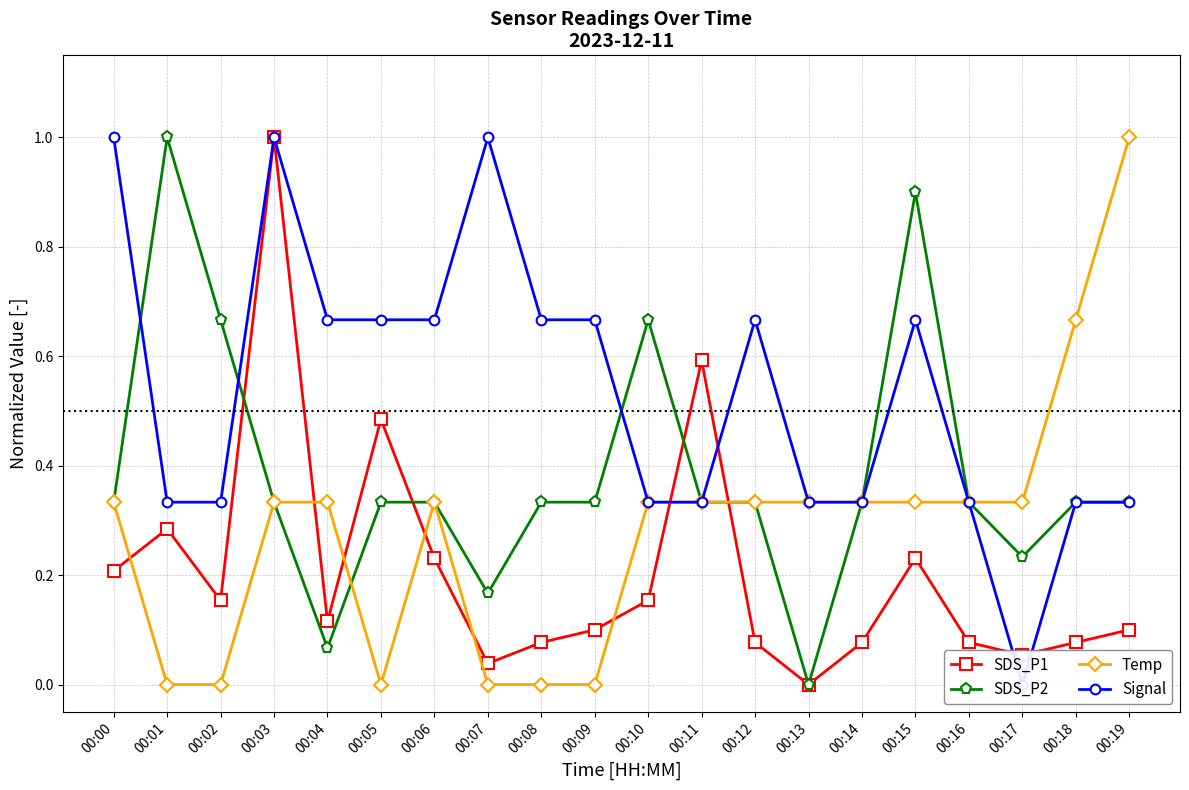

How many values in the SDS_P1 series exceed 0?

19